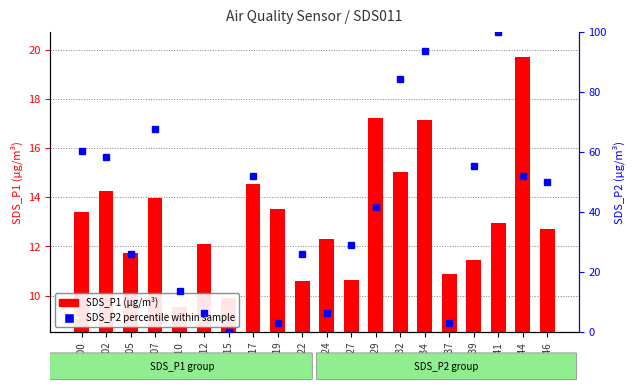

Which has a higher value, 00:32 or 00:24?

00:32